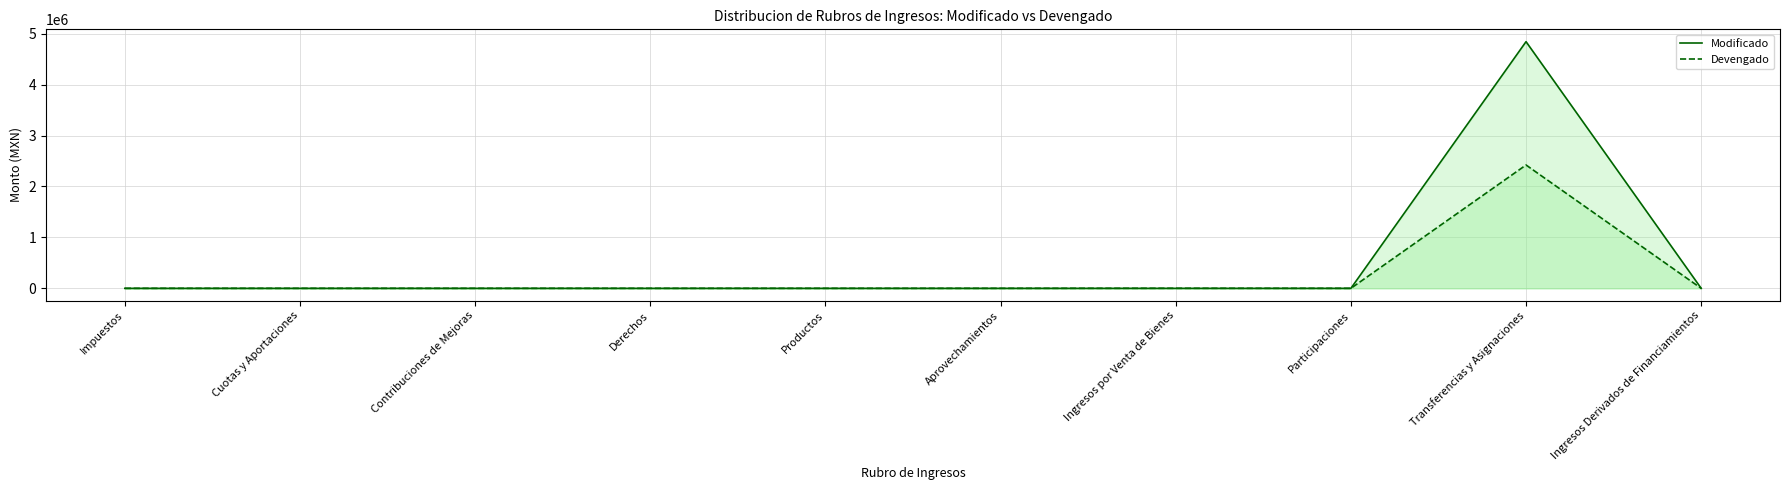

True or false: Modificado has a value of 2403017.6 at Impuestos.

False